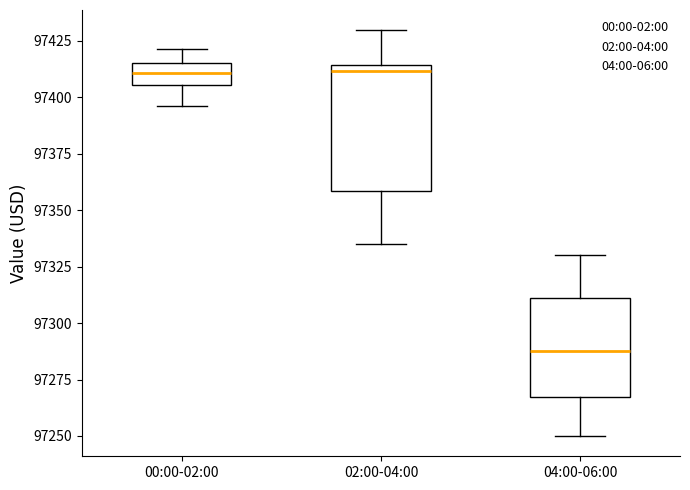

Reading left to right, read every box against the y-axis: the position of its median line, the range the box covers, and the ends of its whiskers. The values are not printed on the chart, so give them approximately, as read against the axis.

00:00-02:00: median 97410, box 97405 to 97415, whiskers 97395 to 97420
02:00-04:00: median 97410, box 97360 to 97415, whiskers 97335 to 97430
04:00-06:00: median 97290, box 97265 to 97310, whiskers 97250 to 97330